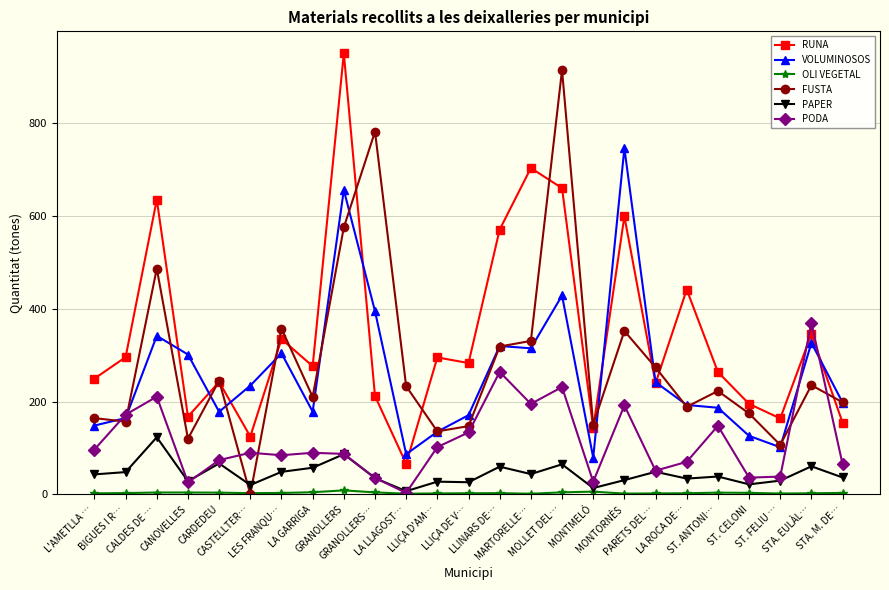

What is the value of the PODA point at the 15th from the left?

195.0